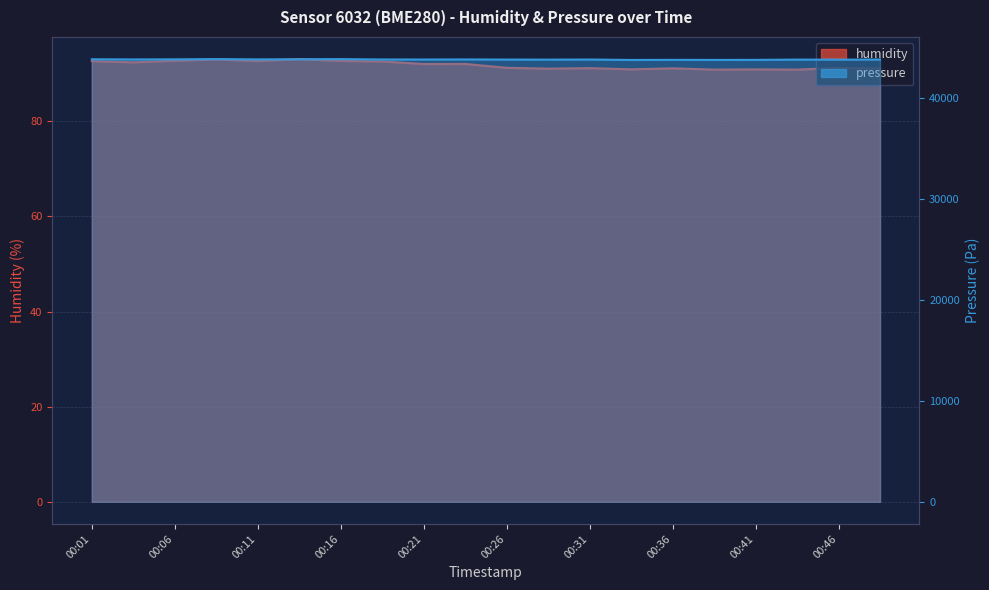

True or false: humidity has more than 0 interior local peaks.

True